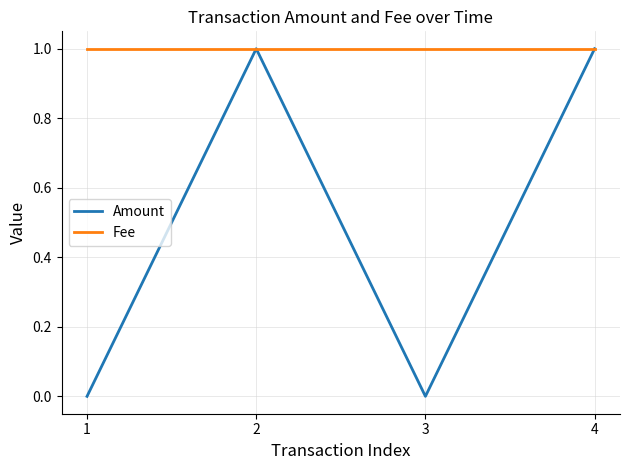

What is the difference between the highest and lowest values at 1?

1